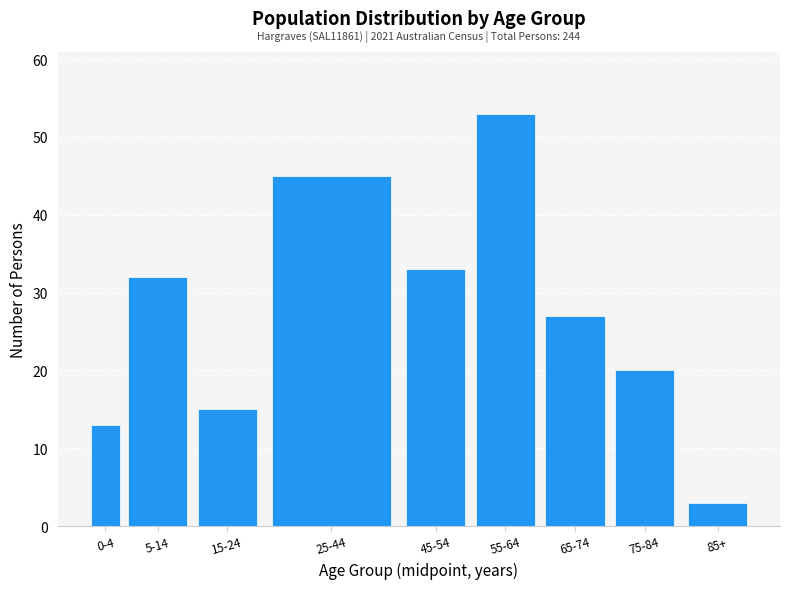

Reading left to right, list all the values displayed in this chart.

13	32	15	45	33	53	27	20	3